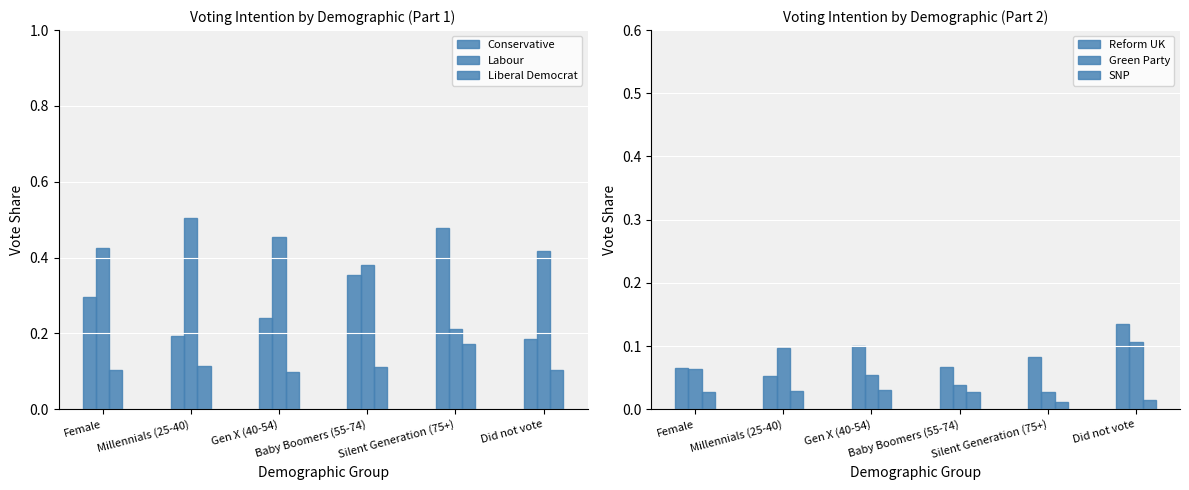

Does the chart contain any negative values?

No